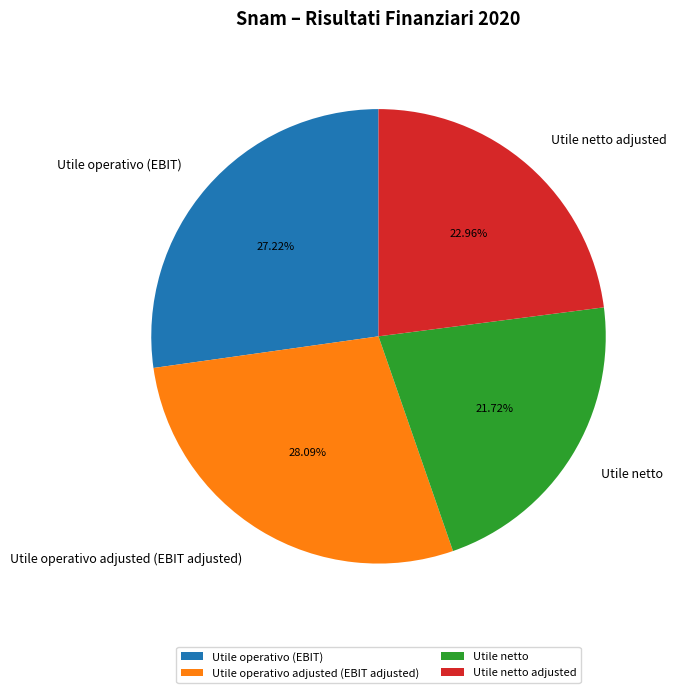

To the nearest percent, what portion does Utile operativo (EBIT) represent?

27%